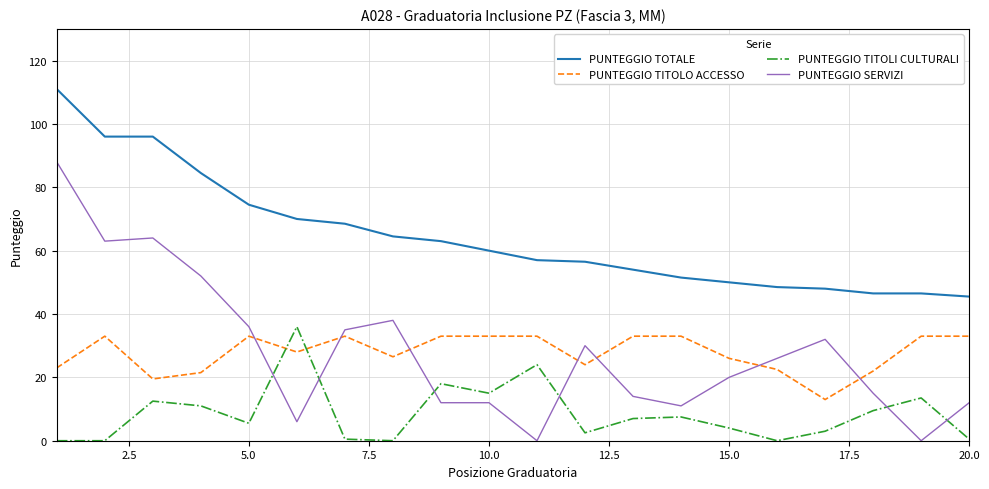

Which series has the largest range (max minus min)?

PUNTEGGIO SERVIZI